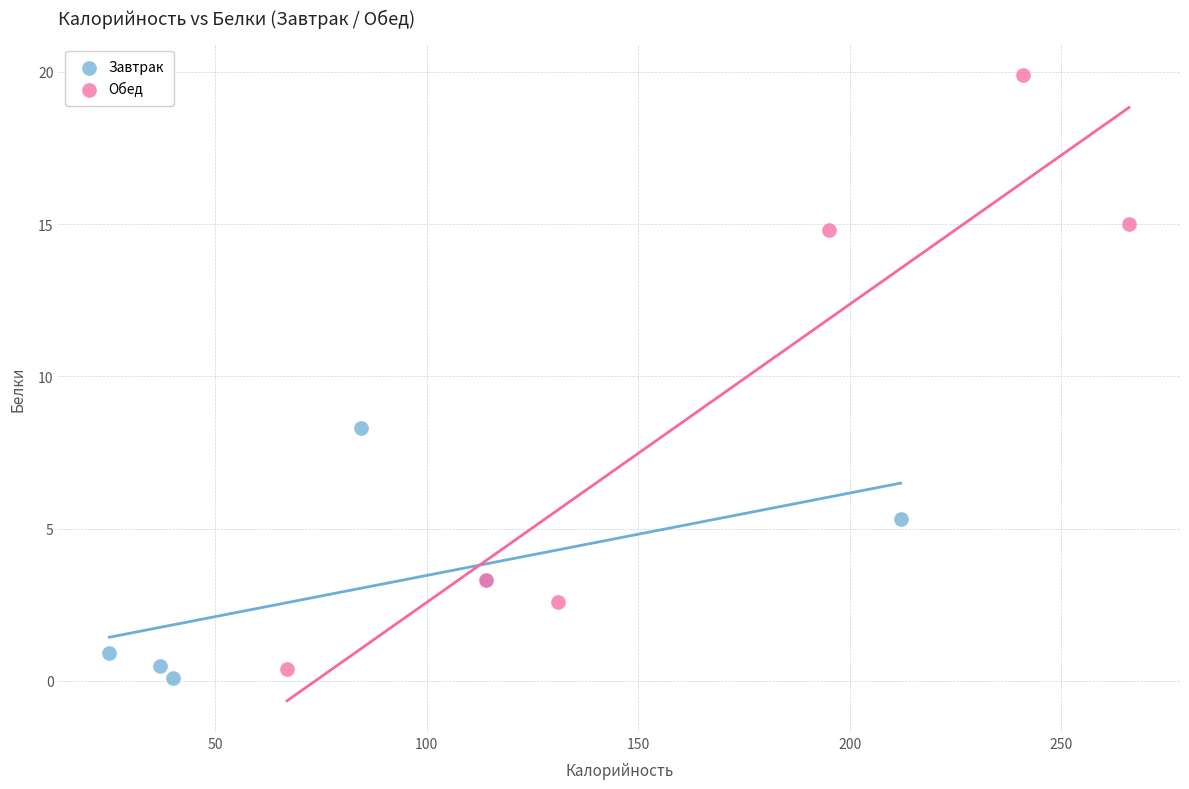

Which series has the largest Y range (max minus min)?

Обед